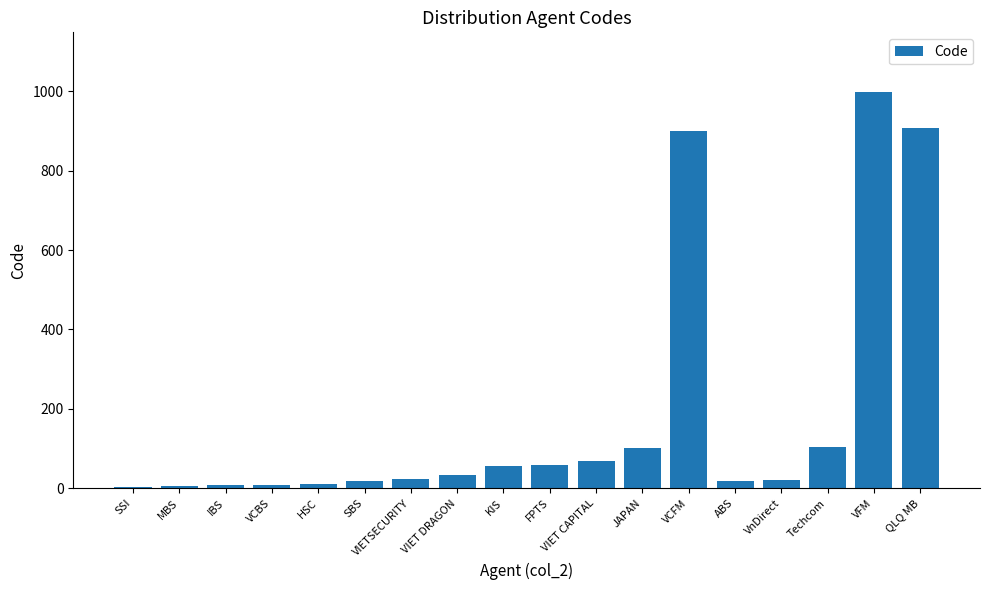

Between FPTS and VCBS, which is larger?

FPTS